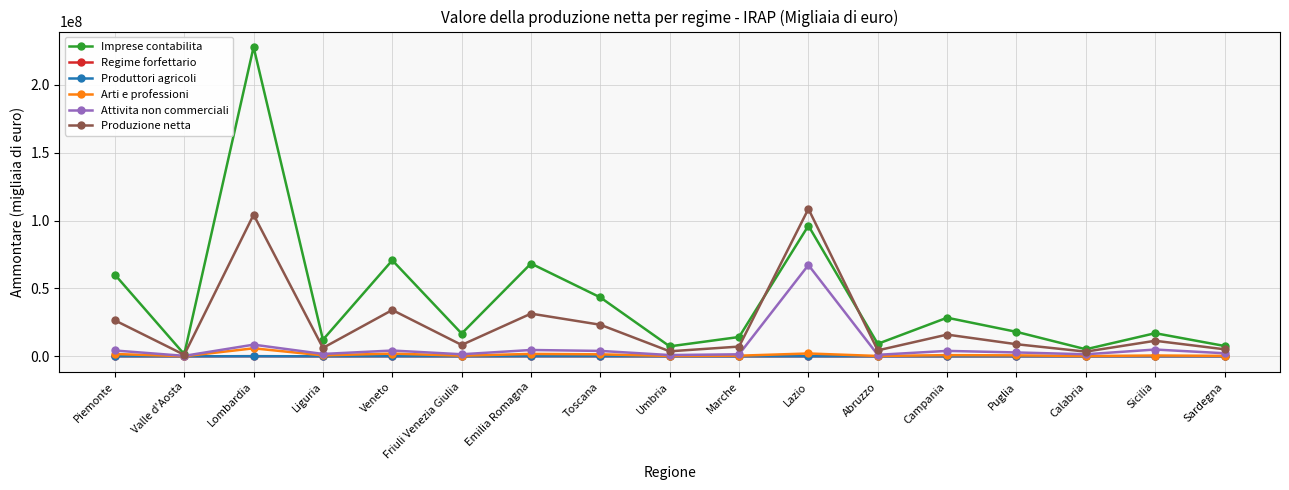

What is the smallest value displayed?

1213